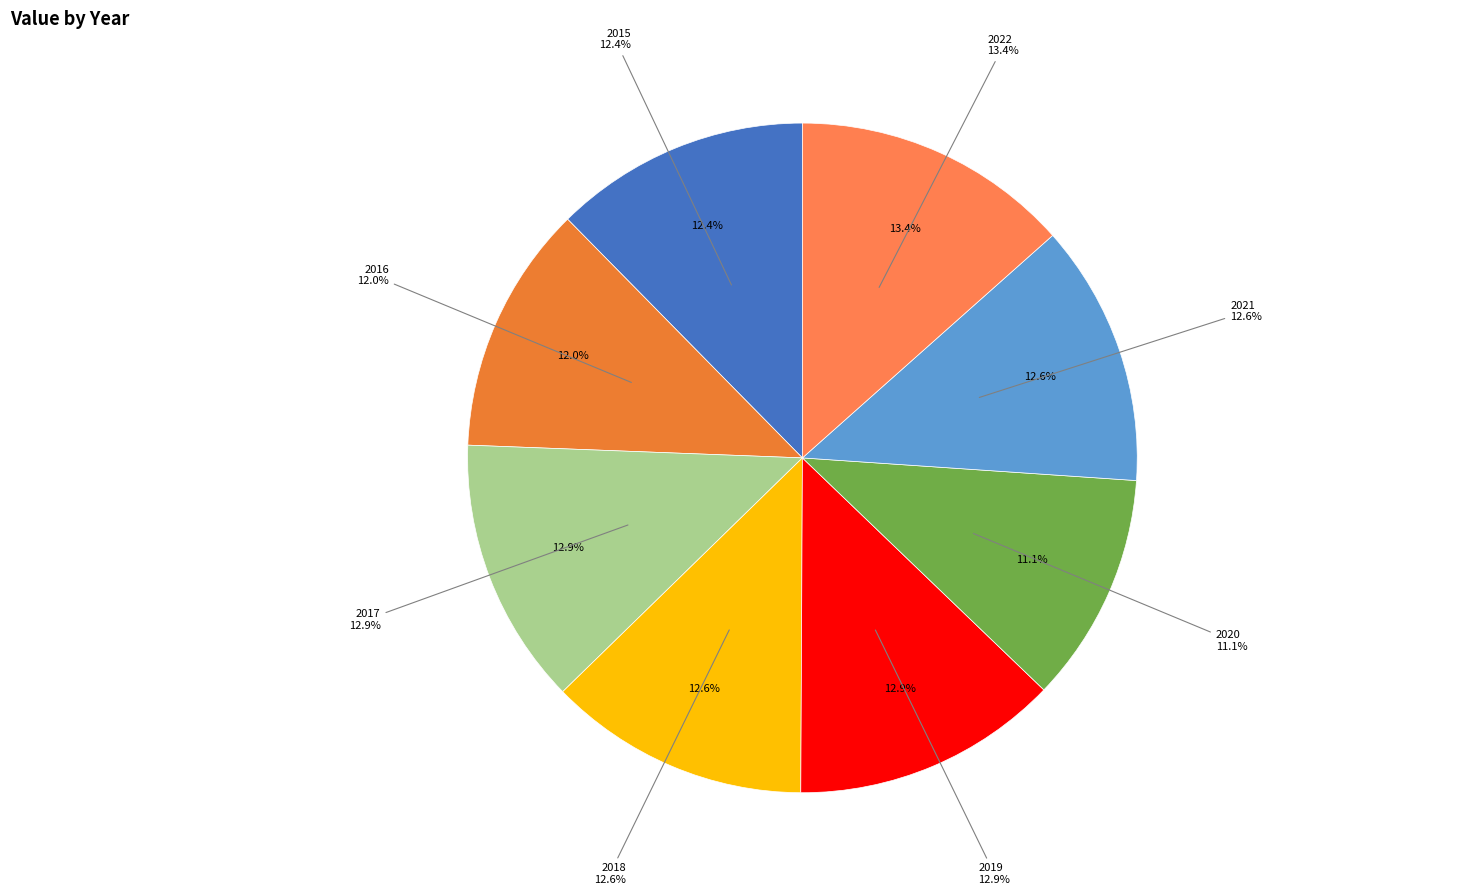

How many slices are in this pie chart?

8